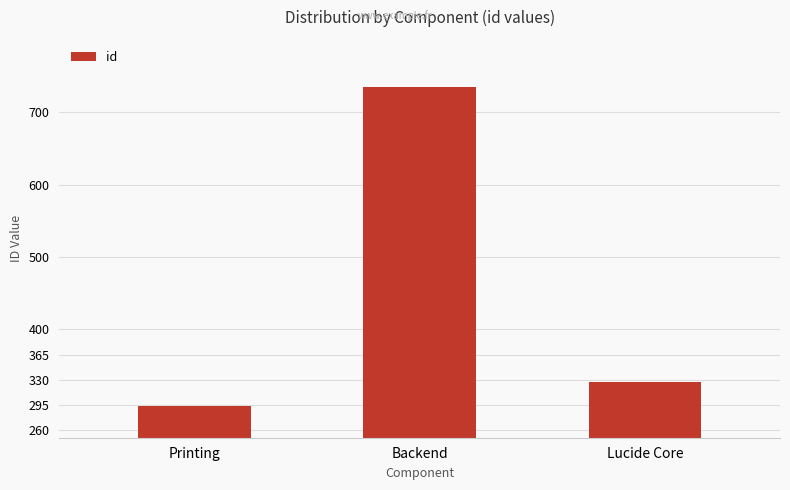

What is the difference between the values at Printing and Lucide Core?

33